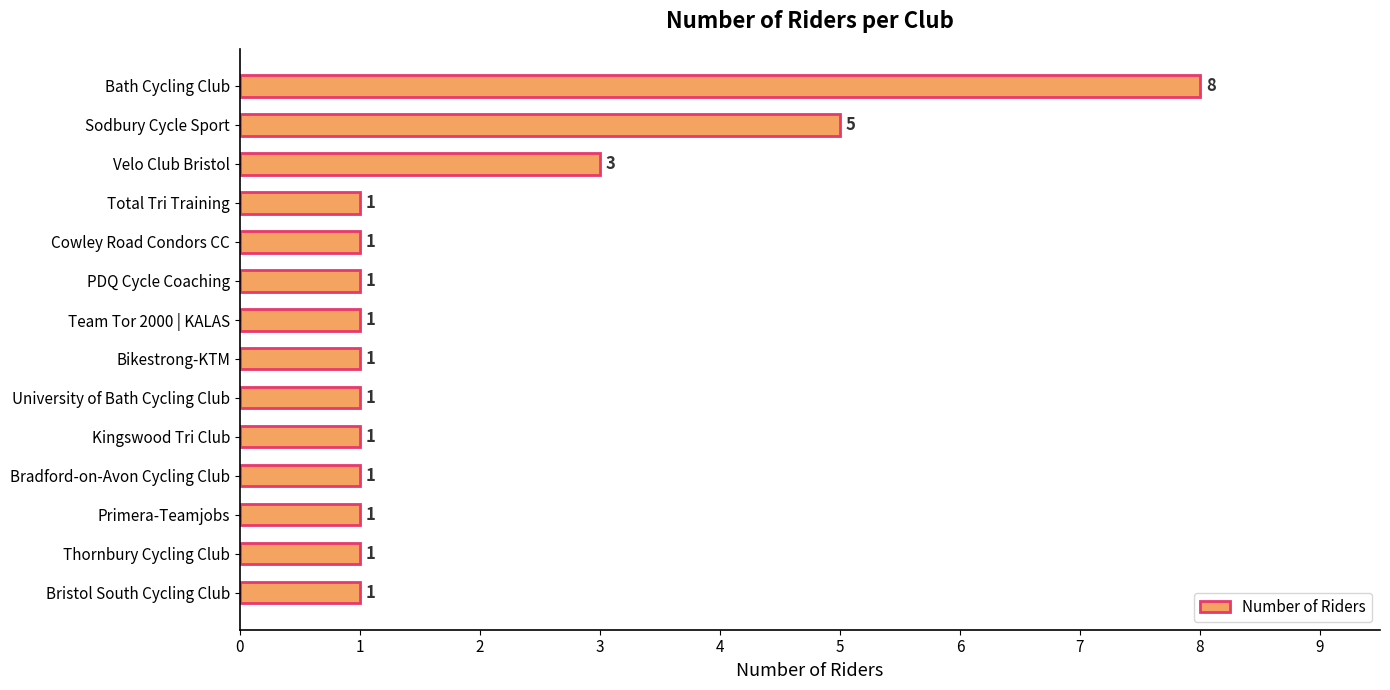

What is the greatest value displayed?

8